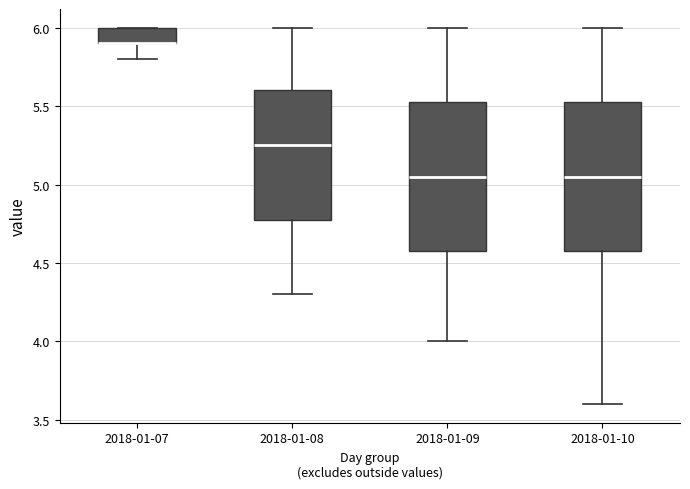

Where is the upper edge of the box for 2018-01-10 on the y-axis? The values are not printed on the chart, so give them approximately, as read against the axis.

5.55